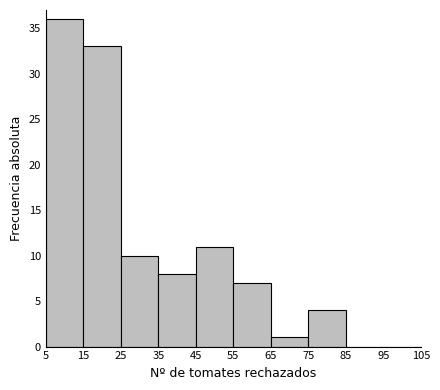

Reading left to right, transcribe this chart: for each bar, give the range it covers on the x-axis and its height. The values are not printed on the chart, so give them approximately, as read against the axis.

5 to 15: 36
15 to 25: 33
25 to 35: 10
35 to 45: 8
45 to 55: 11
55 to 65: 7
65 to 75: 1
75 to 85: 4
85 to 95: 0
95 to 105: 0